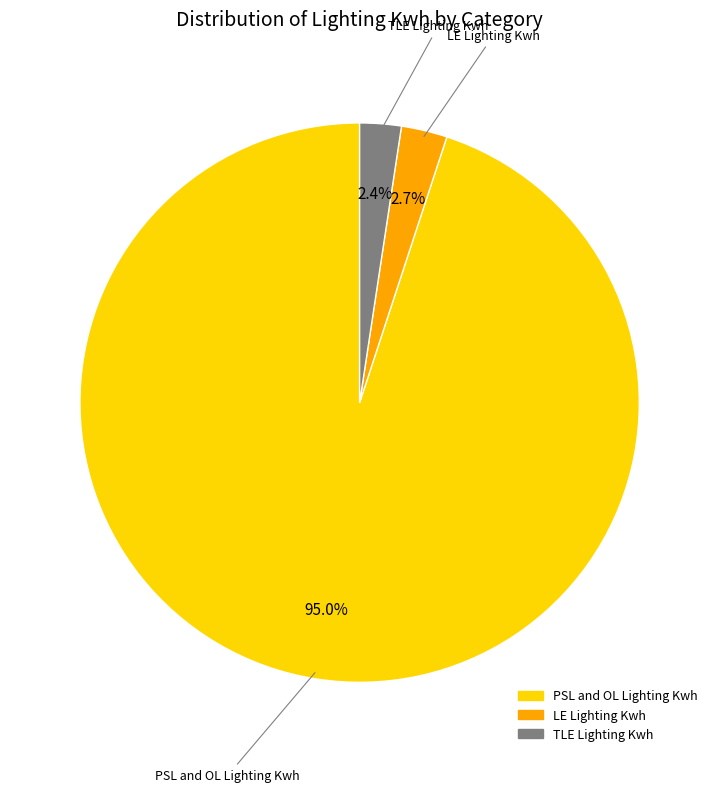

Approximately how many times larger is the value at TLE Lighting Kwh compared to LE Lighting Kwh?

0.9